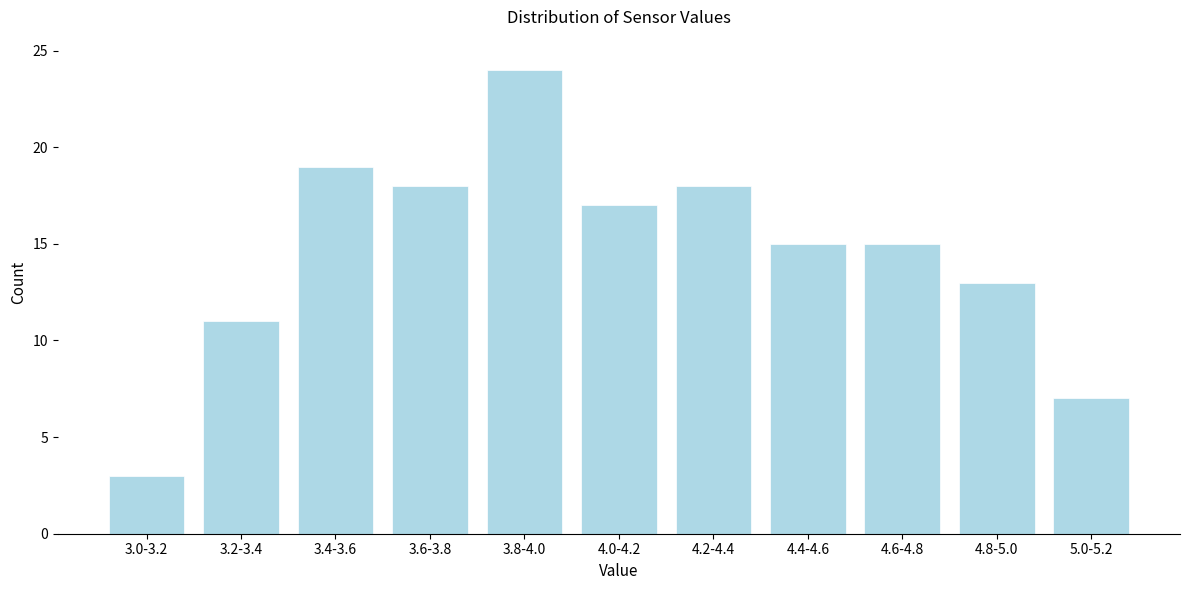

Reading right to left, extract all data points from this chart.

5.0-5.2=7	4.8-5.0=13	4.6-4.8=15	4.4-4.6=15	4.2-4.4=18	4.0-4.2=17	3.8-4.0=24	3.6-3.8=18	3.4-3.6=19	3.2-3.4=11	3.0-3.2=3